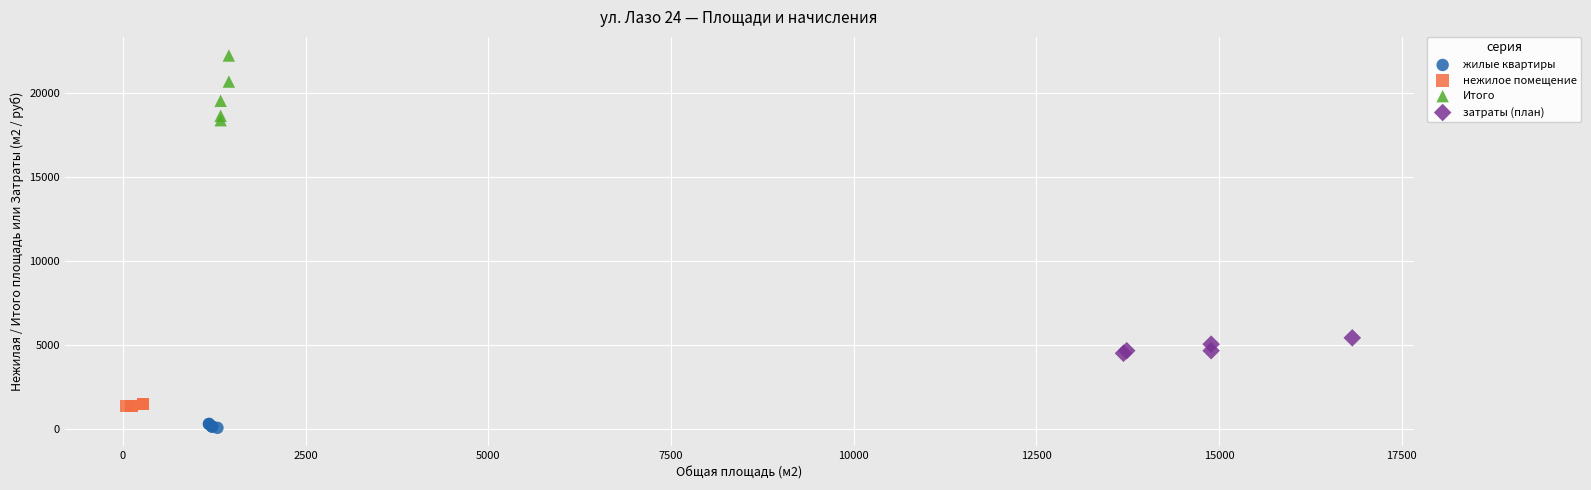

Which series has the largest Y range (max minus min)?

Итого